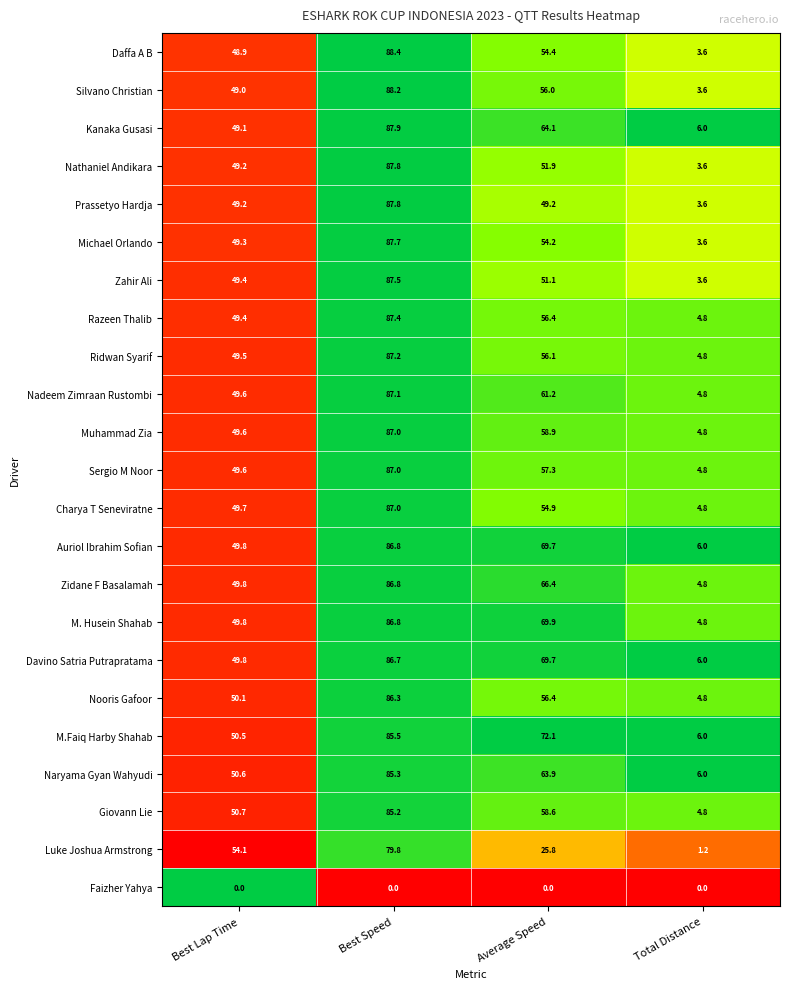

At which category is the sum across all series the highest?

Best Speed